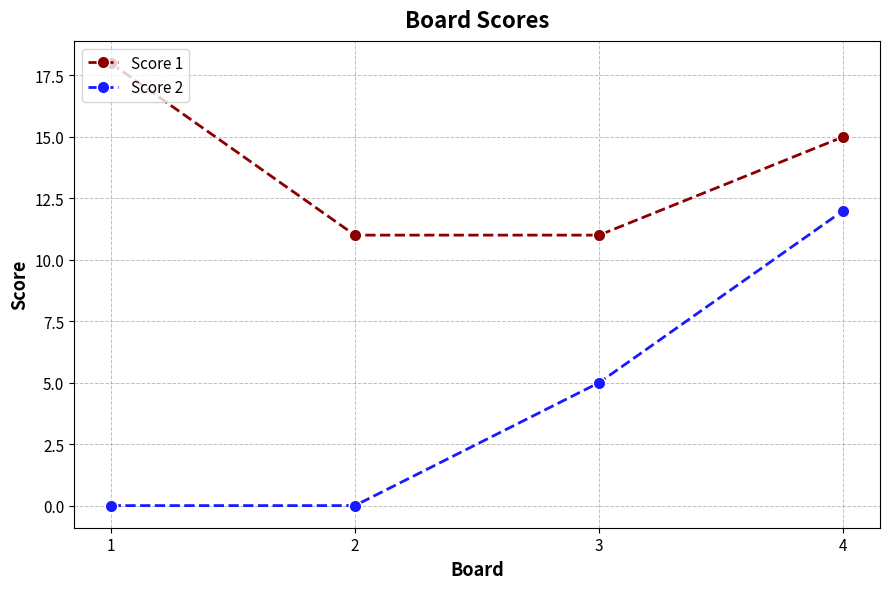

The value of Score 1 at 1 is 5. True or false?

False